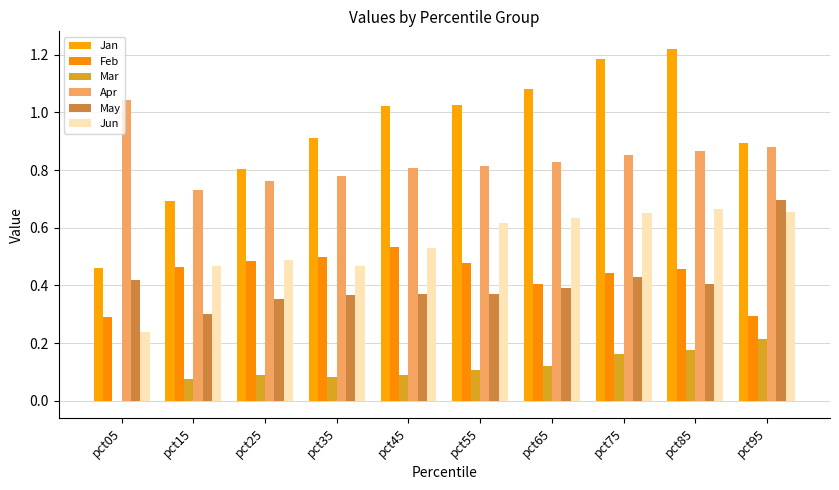

How many categories are shown in the chart?

10